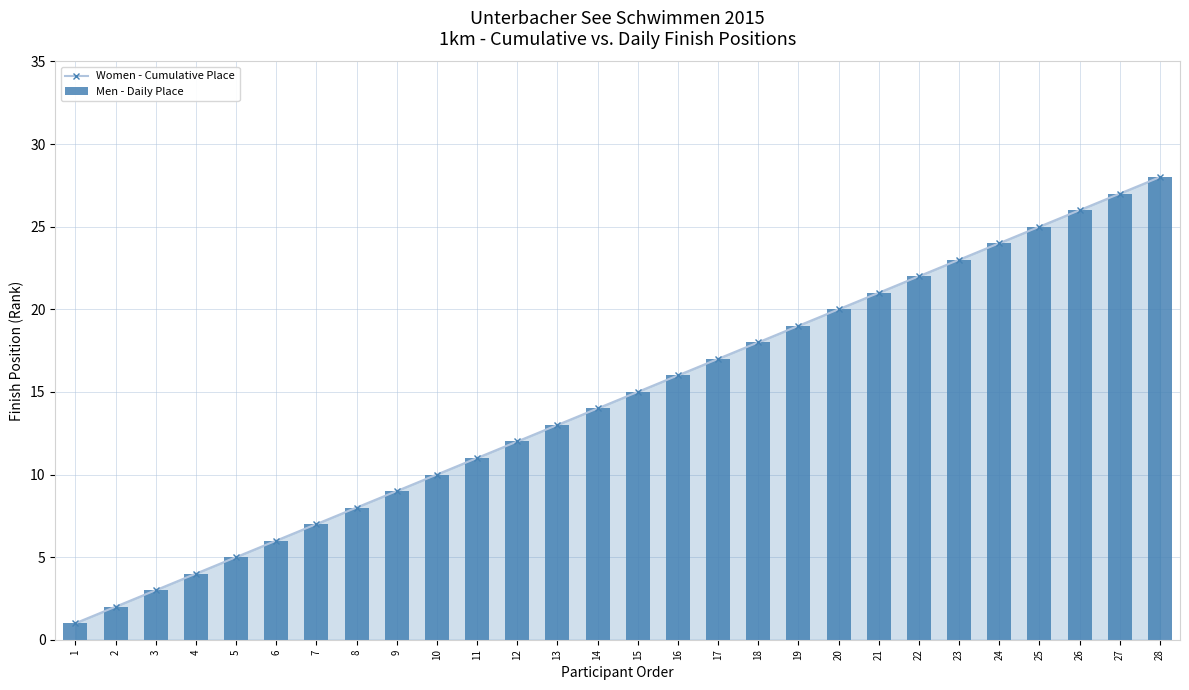

What is the sum of the Men - Daily Place values at 26 and 6?

32